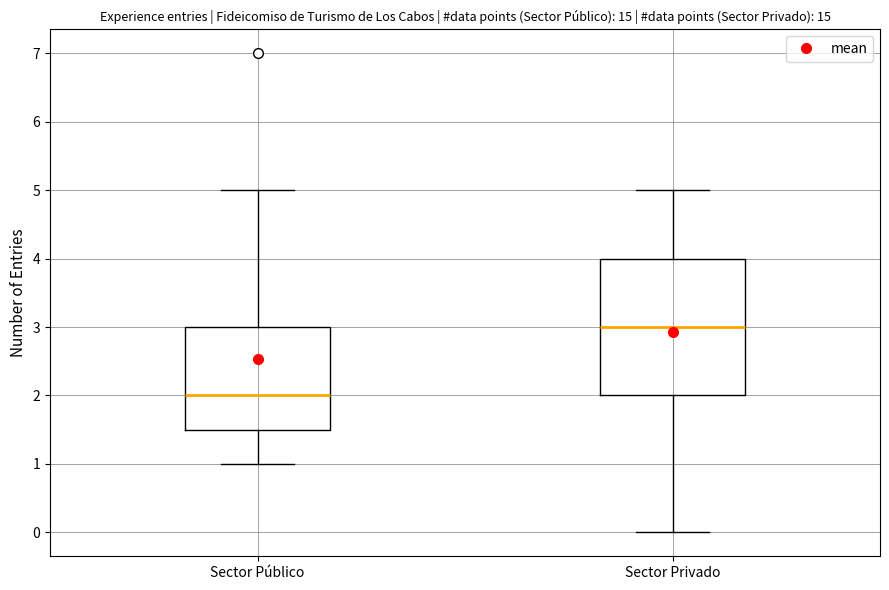

Where does the median line of the box for Sector Público sit on the y-axis? The values are not printed on the chart, so give them approximately, as read against the axis.

2.0